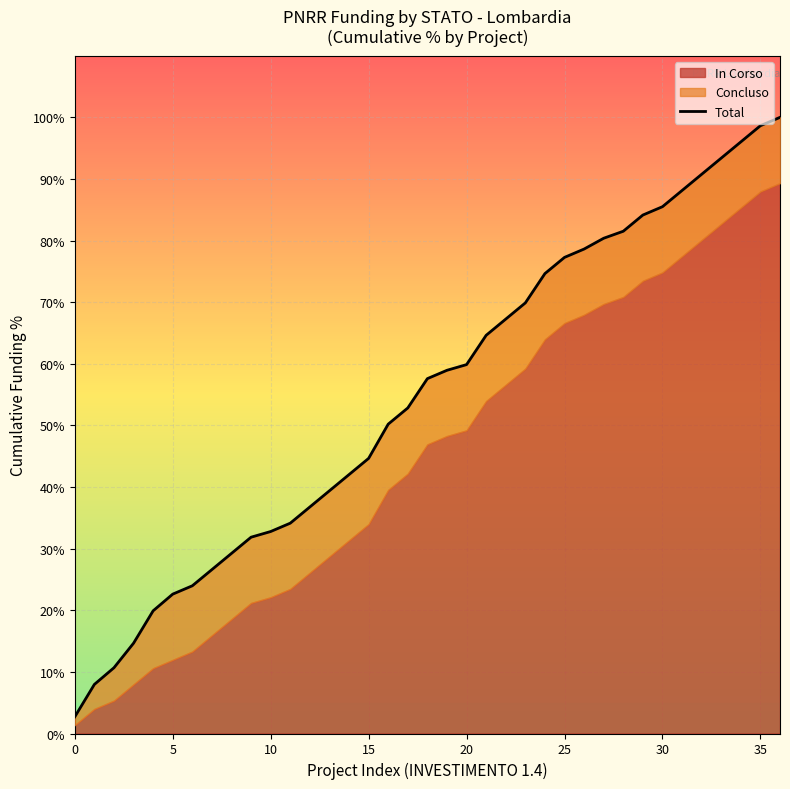

What is the difference between the values at 26 and 11?

44.5